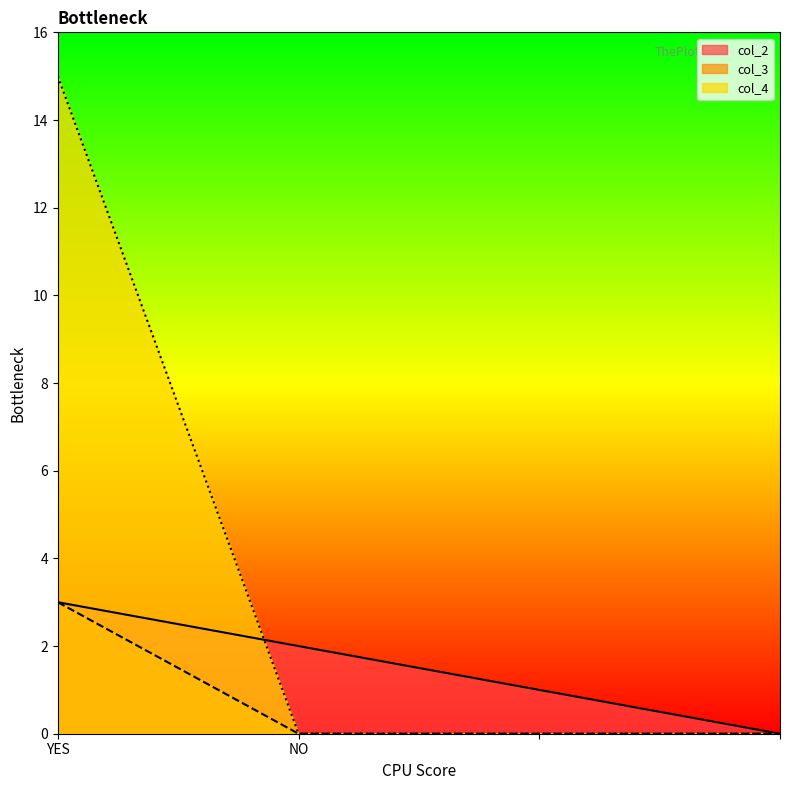

The value of col_3 at NO is 1. True or false?

False